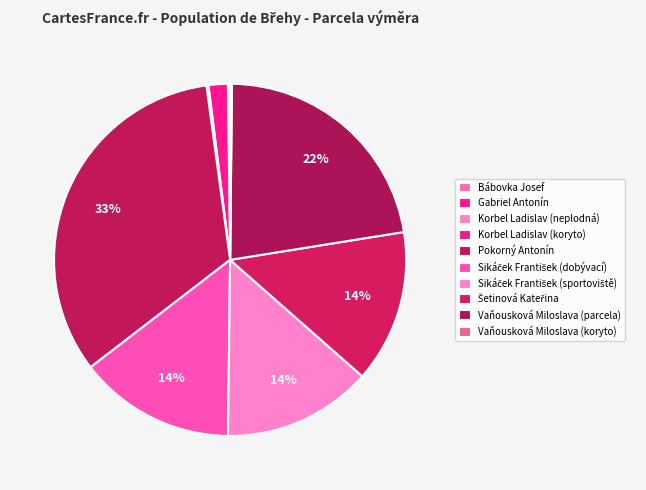

To the nearest percent, what is the difference between the largest and smallest slice percentages?

33%